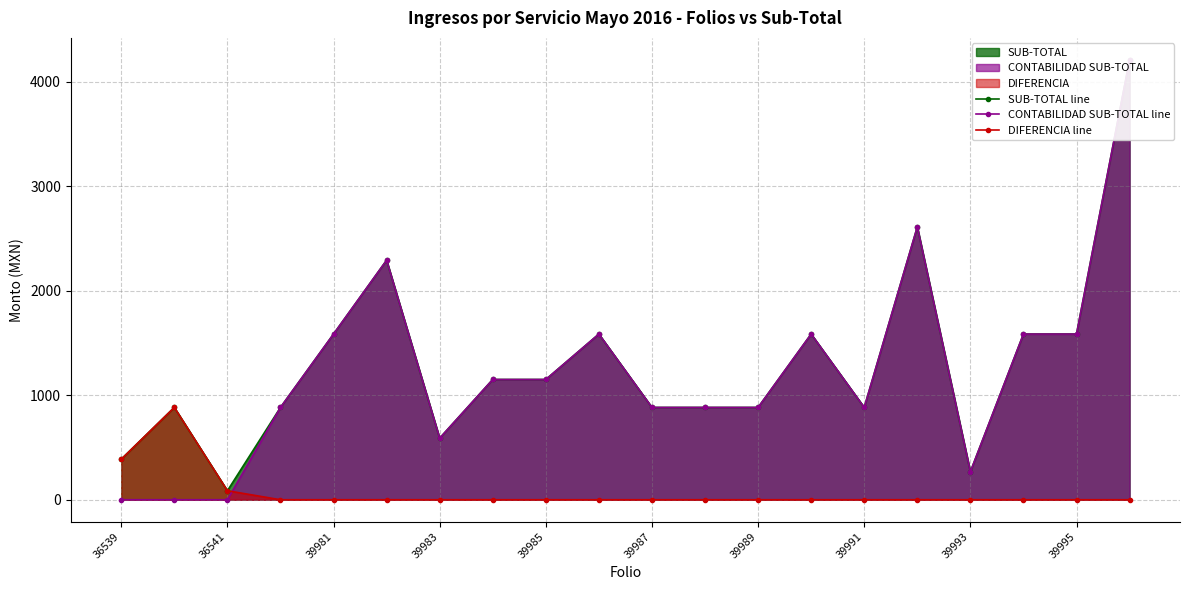

What value does the CONTABILIDAD SUB-TOTAL line series have at 39989?

883.6